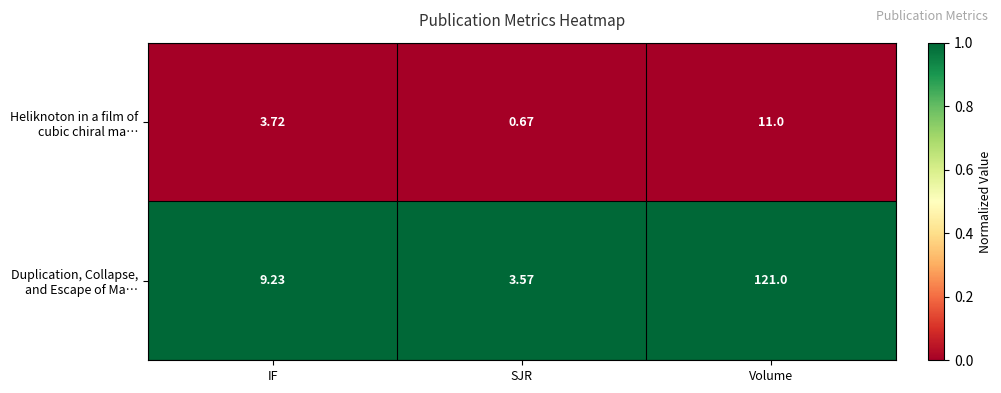

At which category does the chart reach its minimum across all series?

SJR